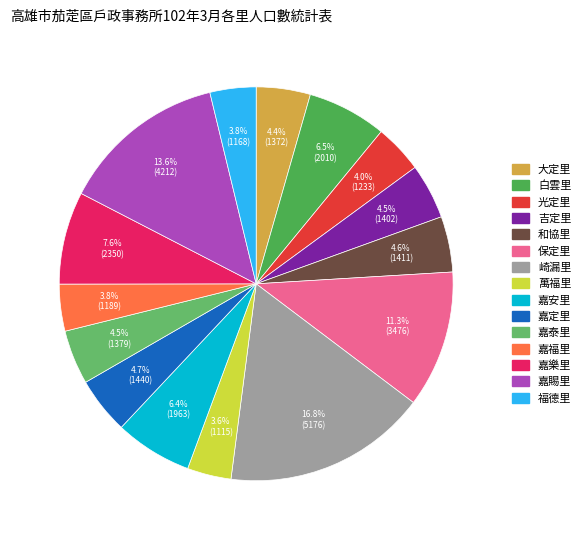

Does 和協里 represent more than half of the total?

No